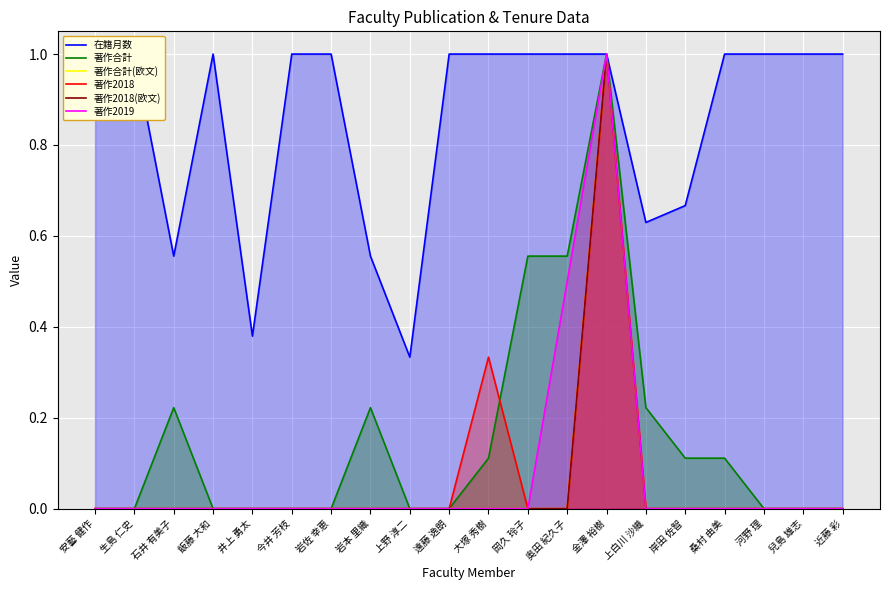

How many distinct data groups are displayed?

6